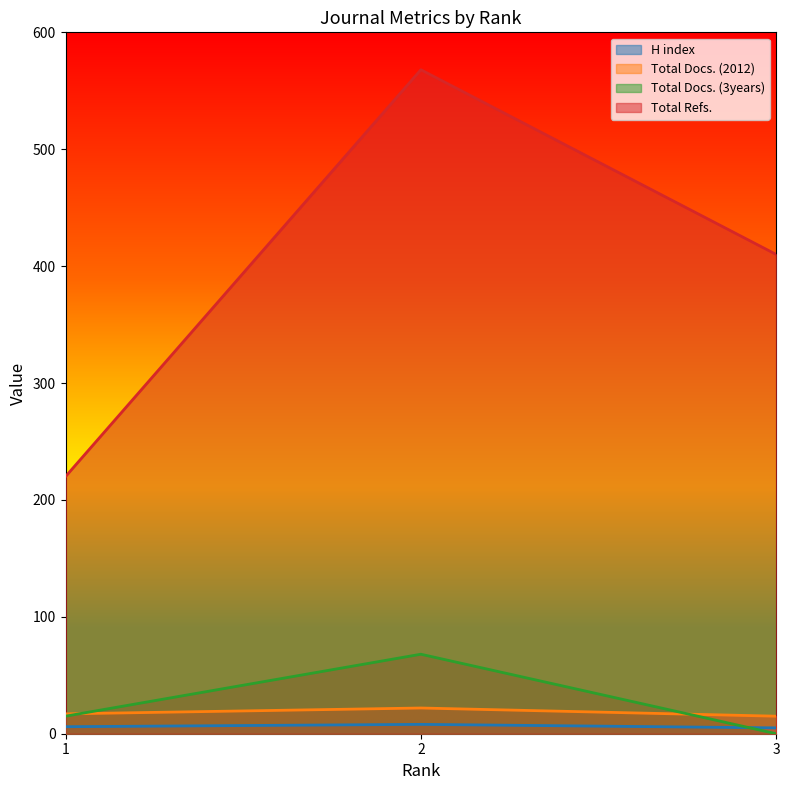

What are all the series names shown in the legend?

H index, Total Docs. (2012), Total Docs. (3years), Total Refs.